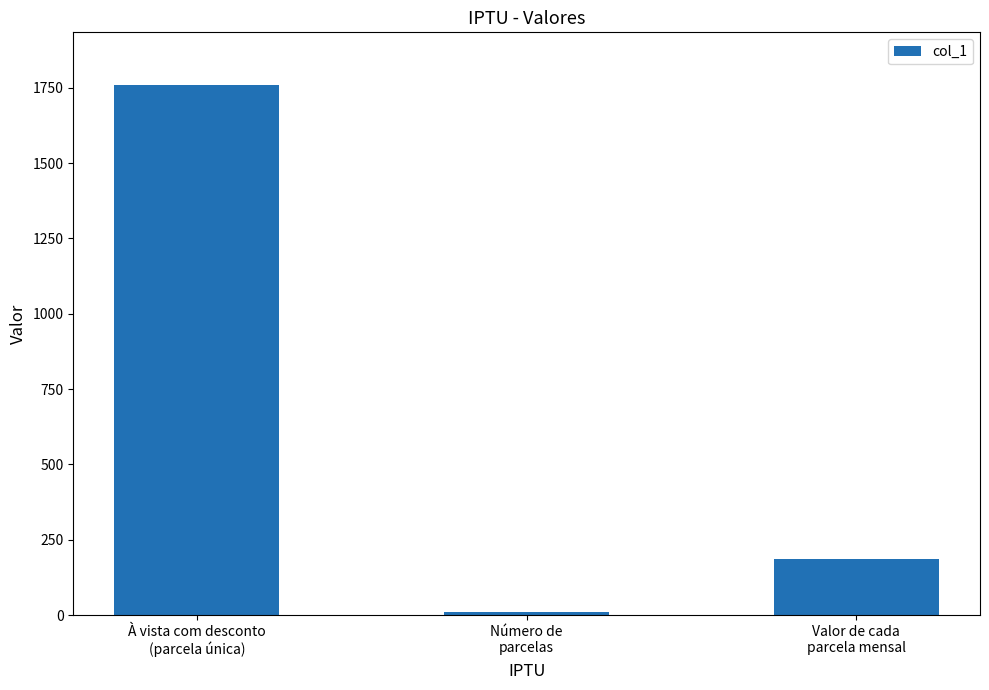

What is the change in value from À vista com desconto
(parcela única) to Número de
parcelas?

-1748.6